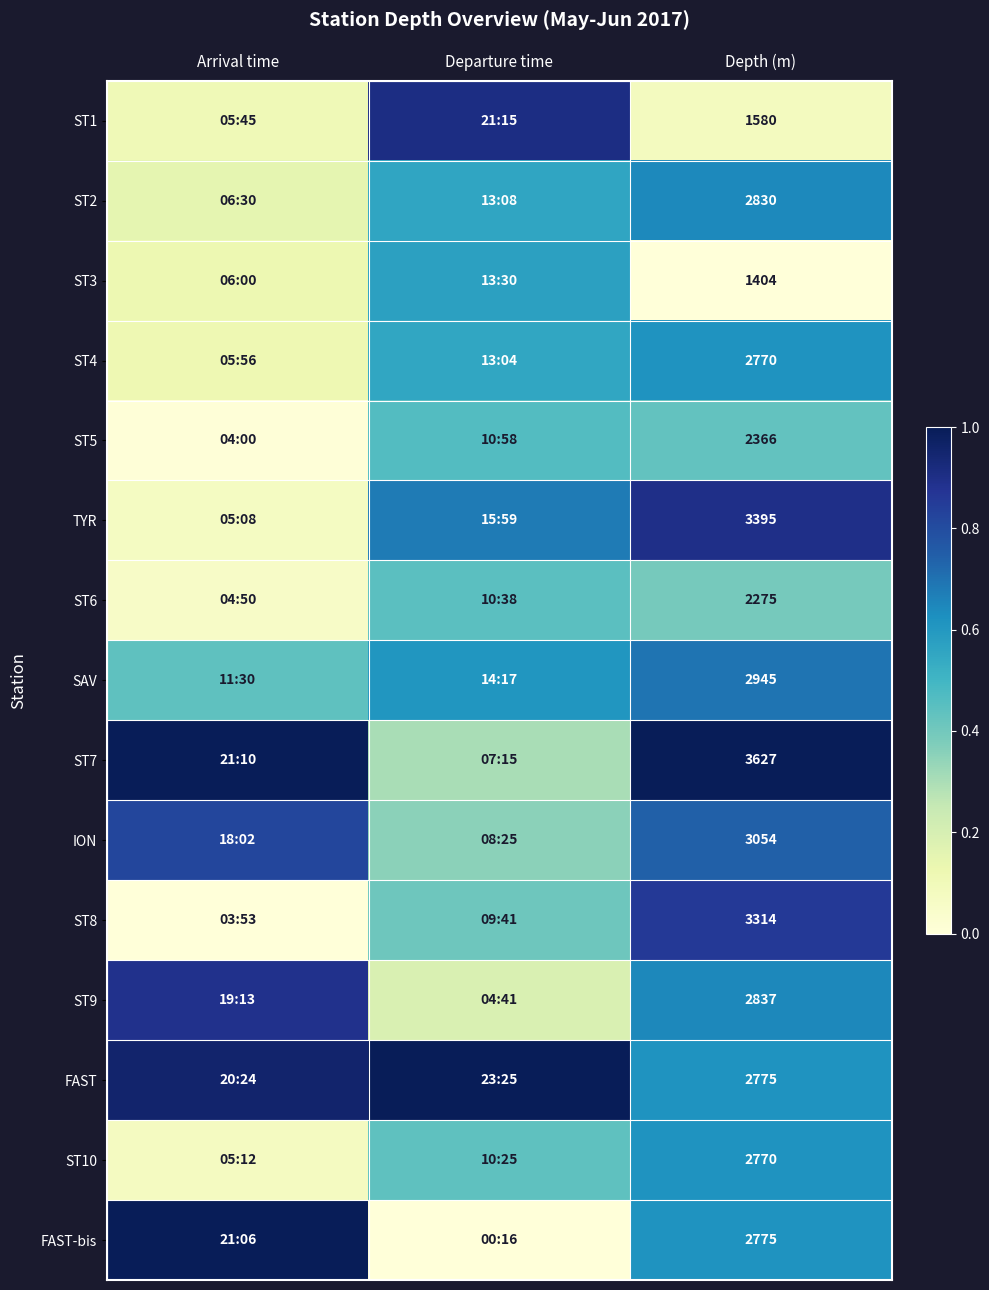

Which has a higher value, Arrival time or Depth (m)?

Arrival time